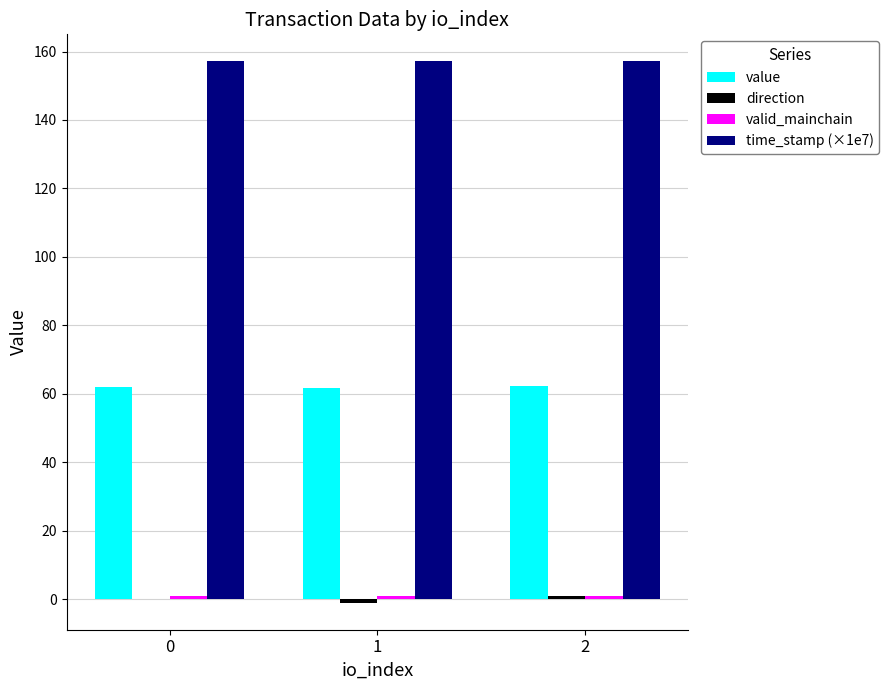

What is the sum of the value values at 1 and 2?

124.0